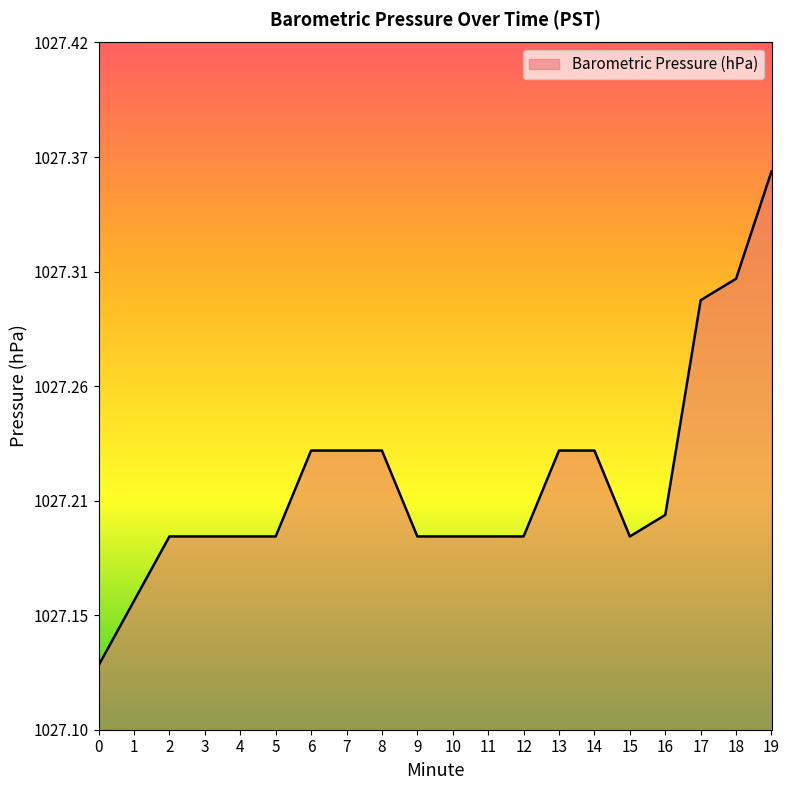

True or false: the data shows 1027.2 at 14.

True